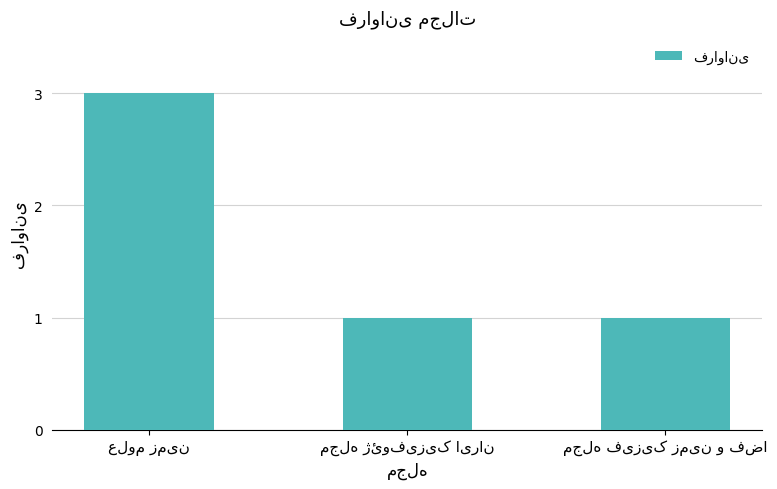

Reading left to right, extract all data points from this chart.

3	1	1